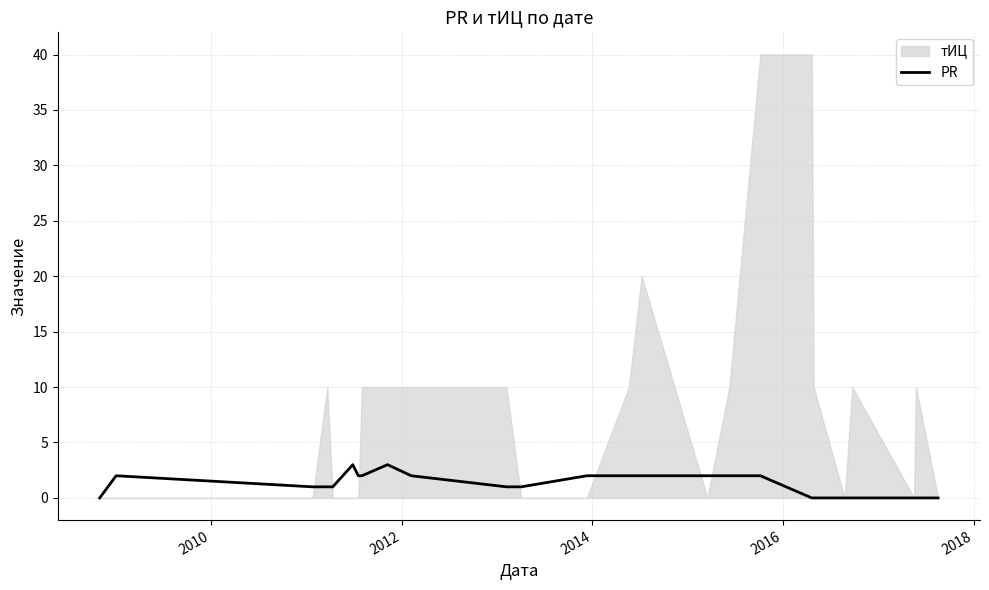

How many points are higher than both their immediate neighbors (excluding endpoints)?

3